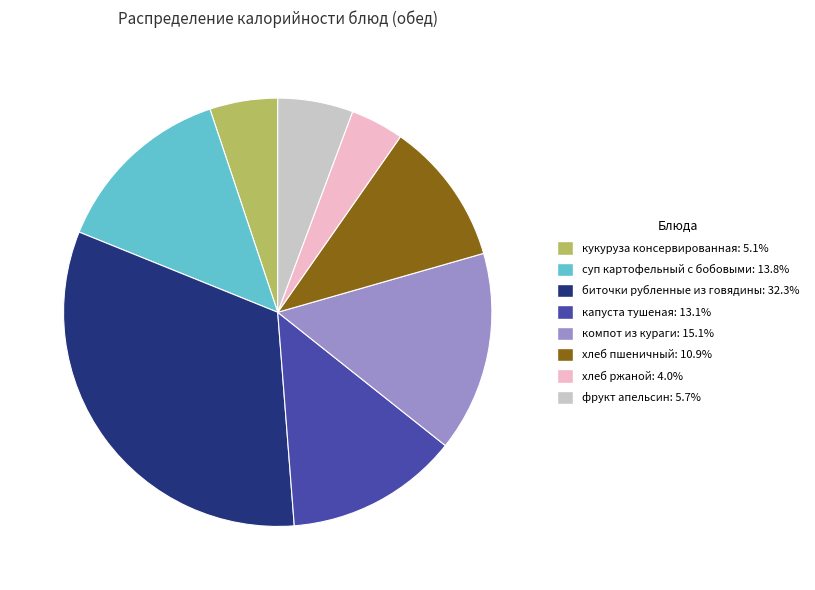

Which has a higher value, суп картофельный с бобовыми or фрукт апельсин?

суп картофельный с бобовыми